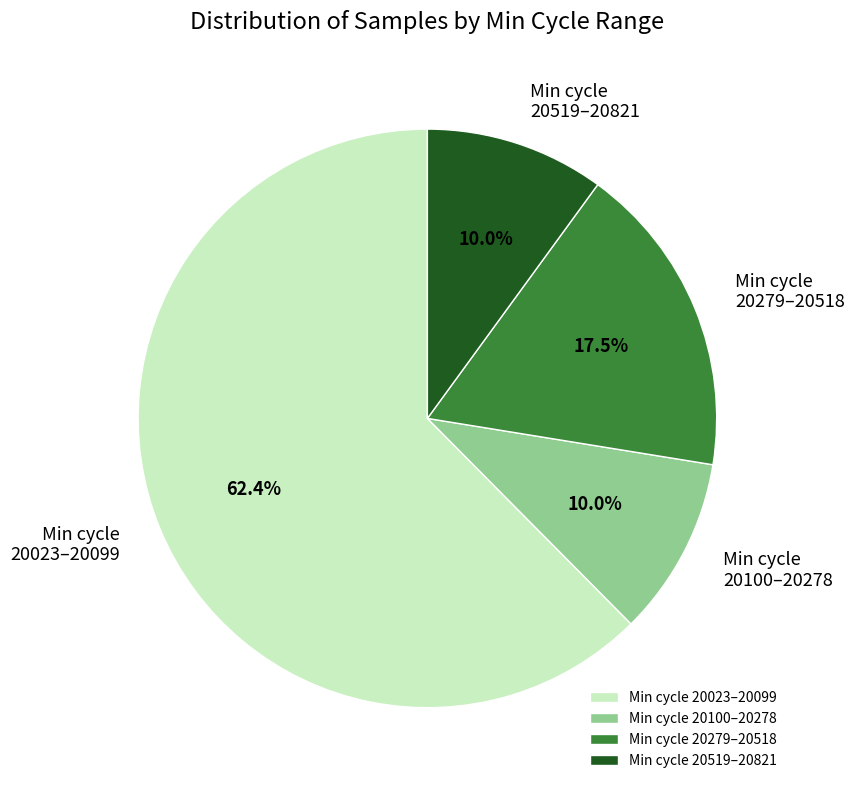

What is the largest slice in the pie chart?

Min cycle 20023–20099